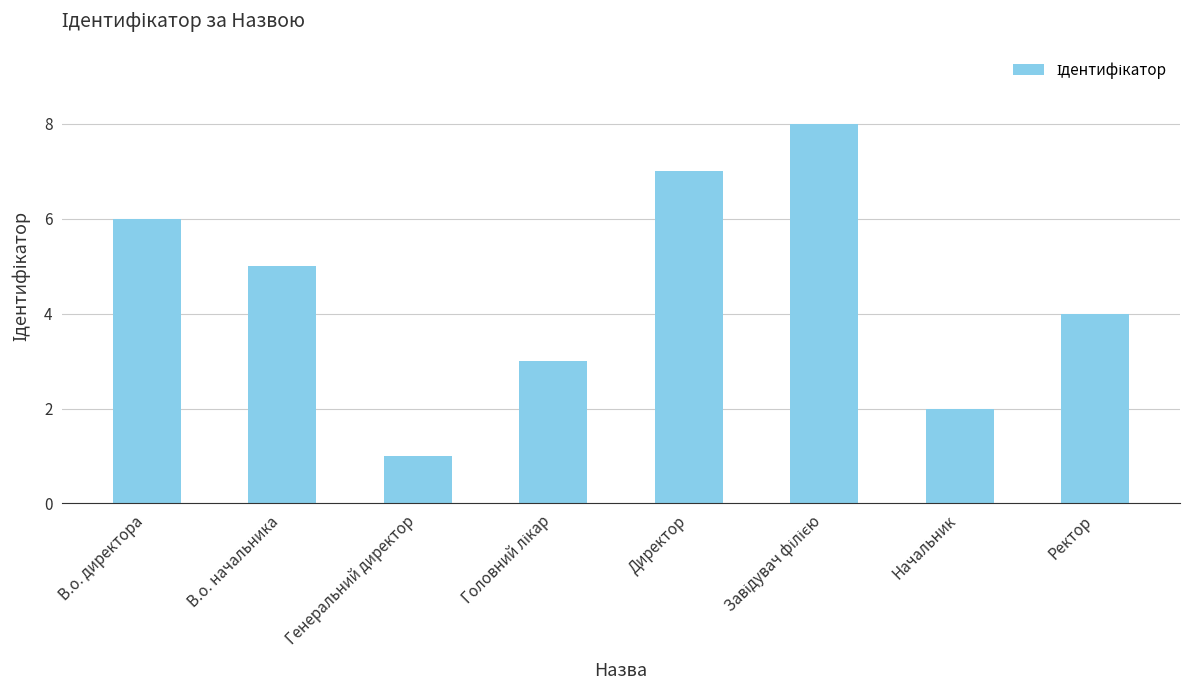

How many data points are less than 5?

4